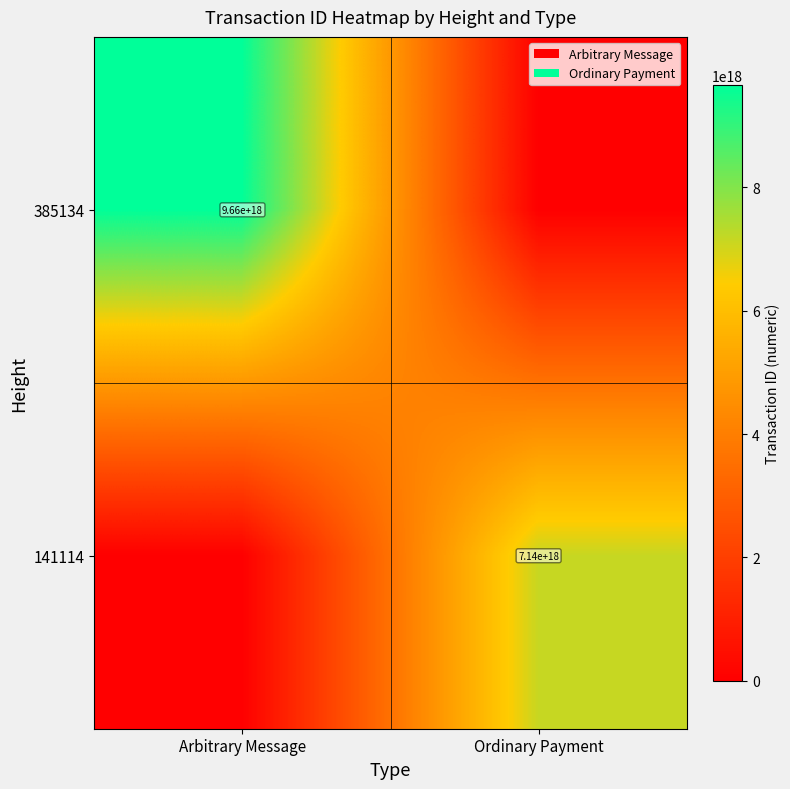

True or false: 141114 has a value of 9840768193034086400 at Ordinary Payment.

False